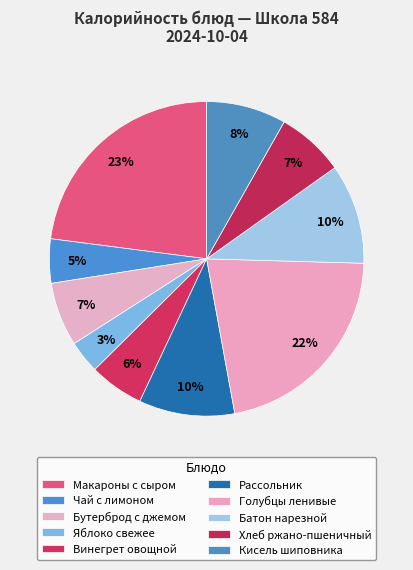

How many segments does this pie chart have?

10